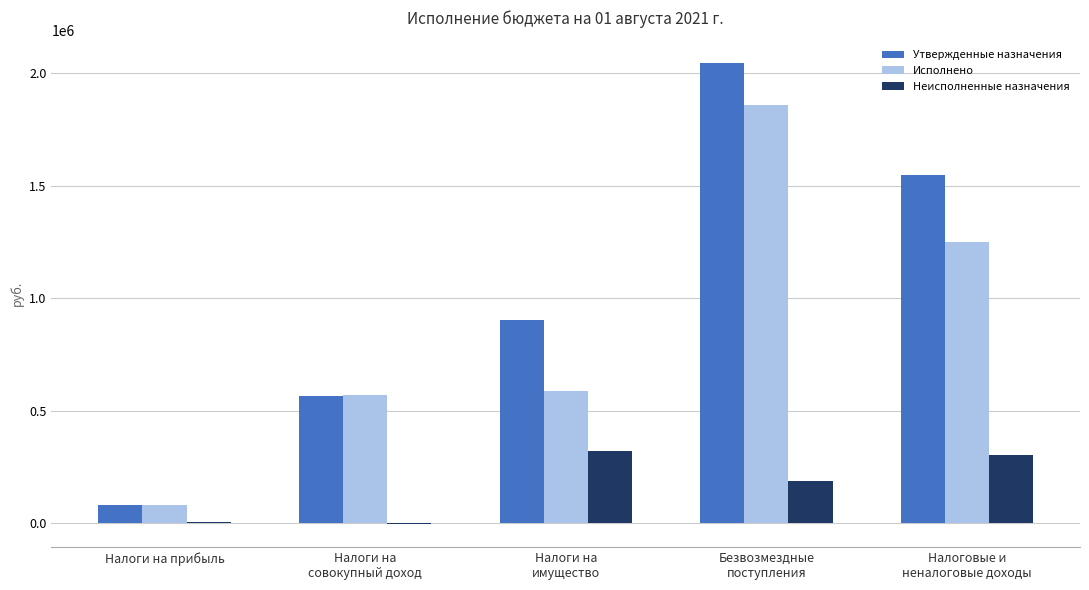

What is the maximum value shown in the chart?

2044619.1